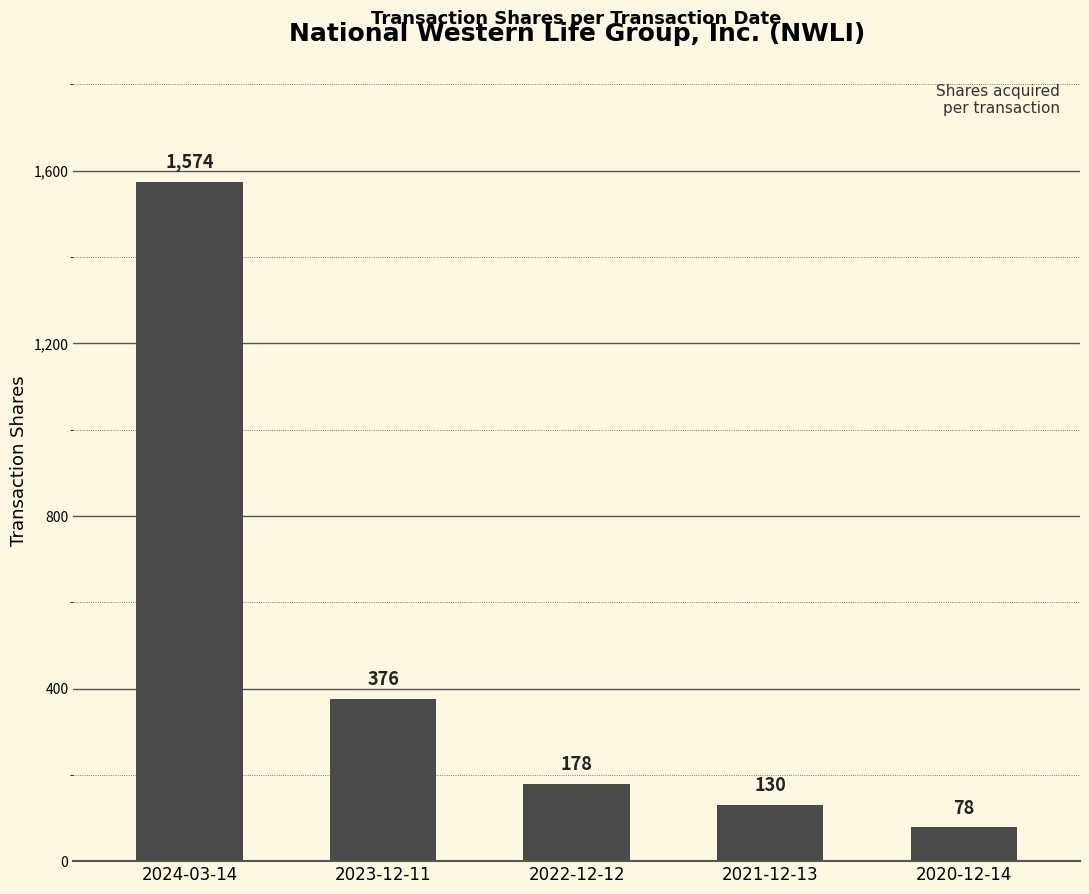

Rank the categories by value from highest to lowest.

2024-03-14, 2023-12-11, 2022-12-12, 2021-12-13, 2020-12-14